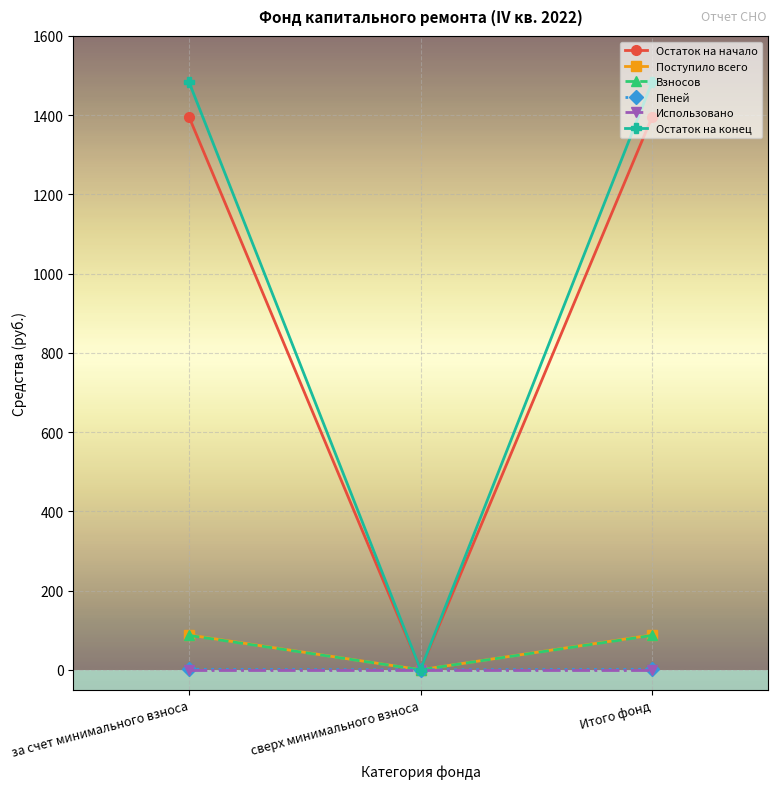

Is the value of Пеней at Итого фонд greater than the value of Поступило всего at Итого фонд?

No